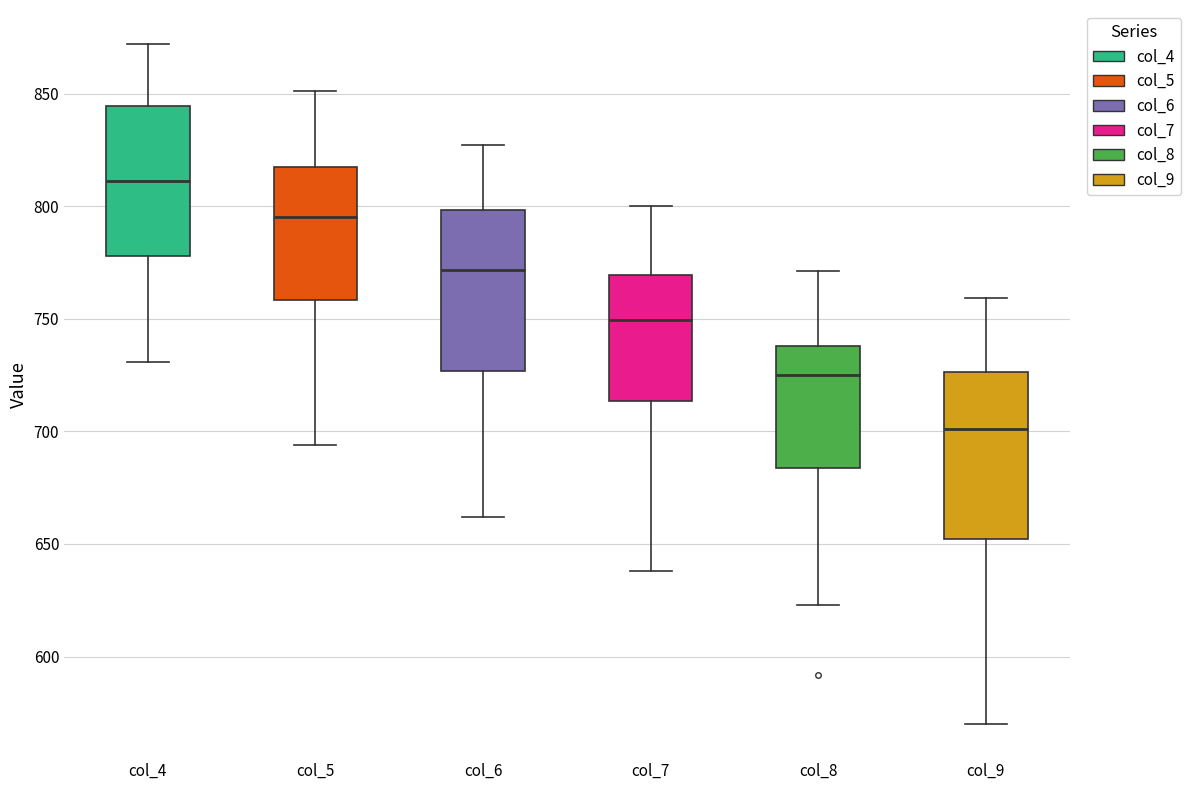

Reading left to right, transcribe this box plot: for each box, give where its median line is, the range the box spans, and where its two whiskers end, as read against the y-axis. The values are not printed on the chart, so give them approximately, as read against the axis.

col_4: median 810, box 780 to 845, whiskers 730 to 870
col_5: median 795, box 760 to 815, whiskers 695 to 850
col_6: median 770, box 725 to 800, whiskers 660 to 825
col_7: median 750, box 715 to 770, whiskers 640 to 800
col_8: median 725, box 685 to 740, whiskers 625 to 770
col_9: median 700, box 650 to 725, whiskers 570 to 760